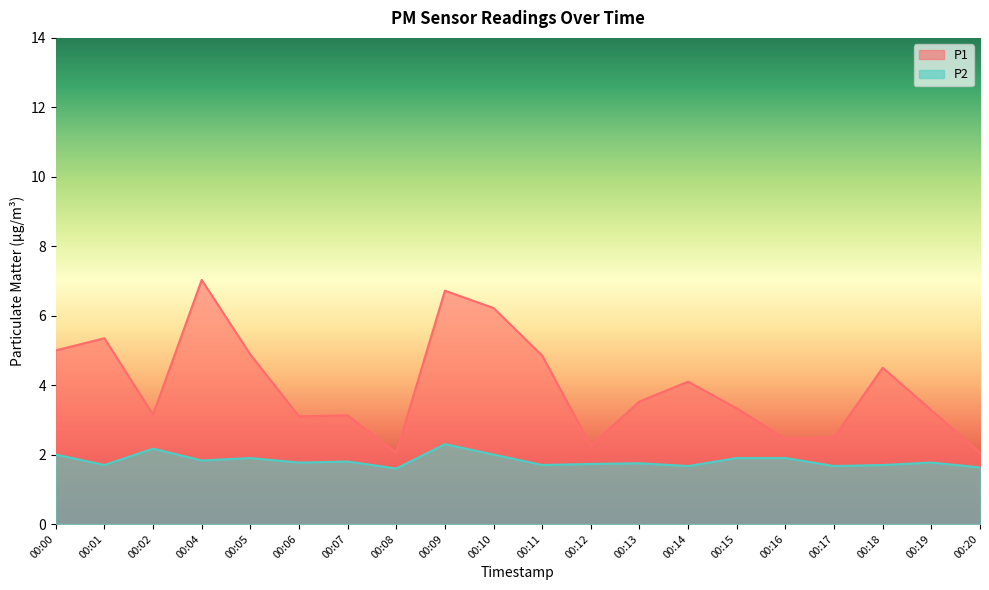

Which series has the largest total across all categories?

P1